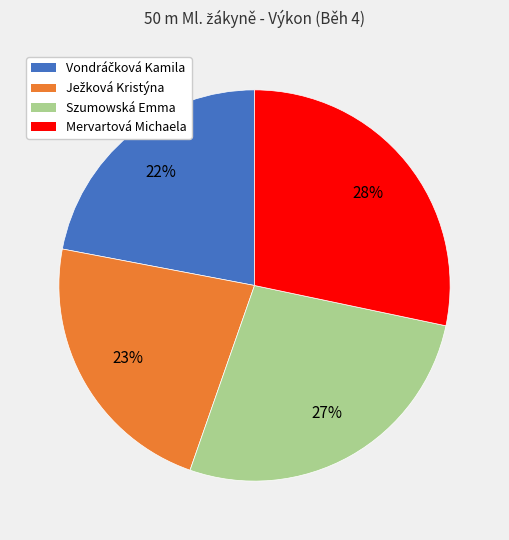

Combined, do Mervartová Michaela and Szumowská Emma account for over 50%?

Yes